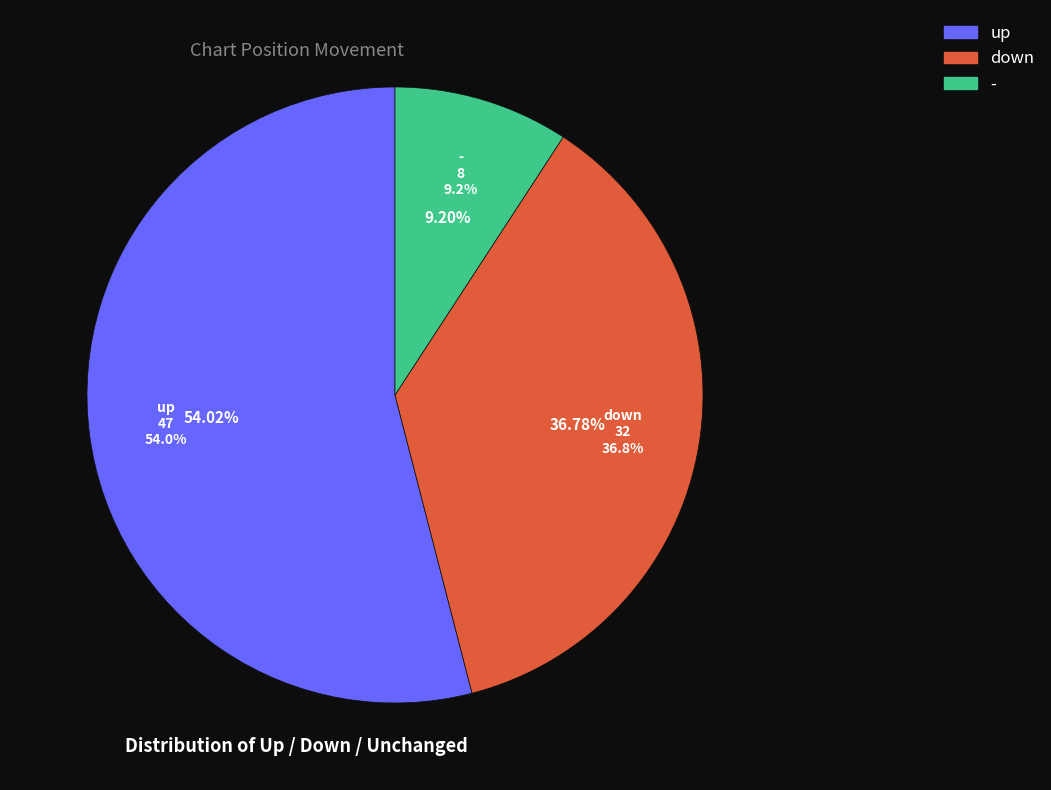

What is the smallest slice in the pie chart?

-